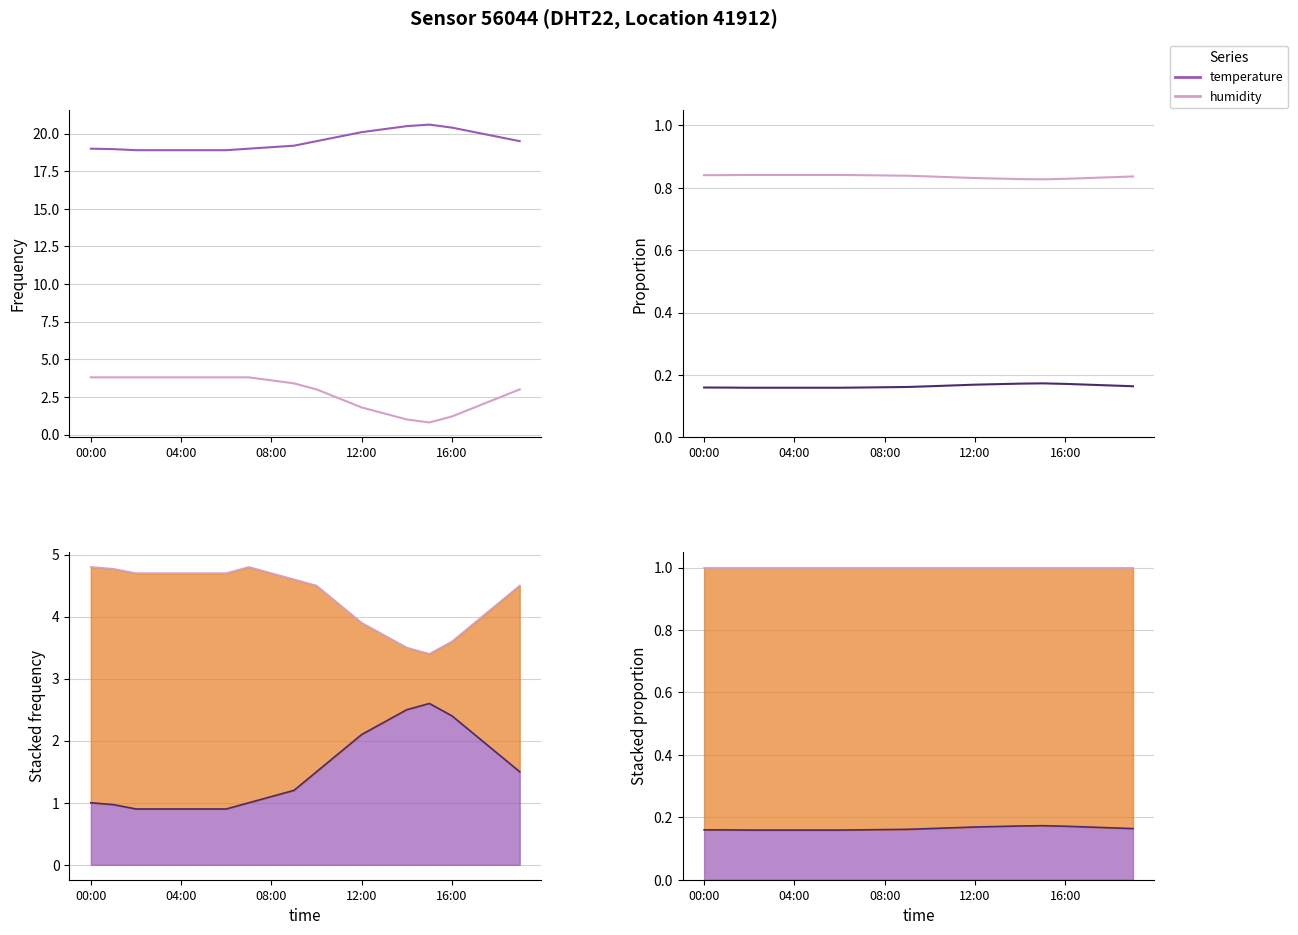

The value of temperature at 08:00 is 0.2. True or false?

True